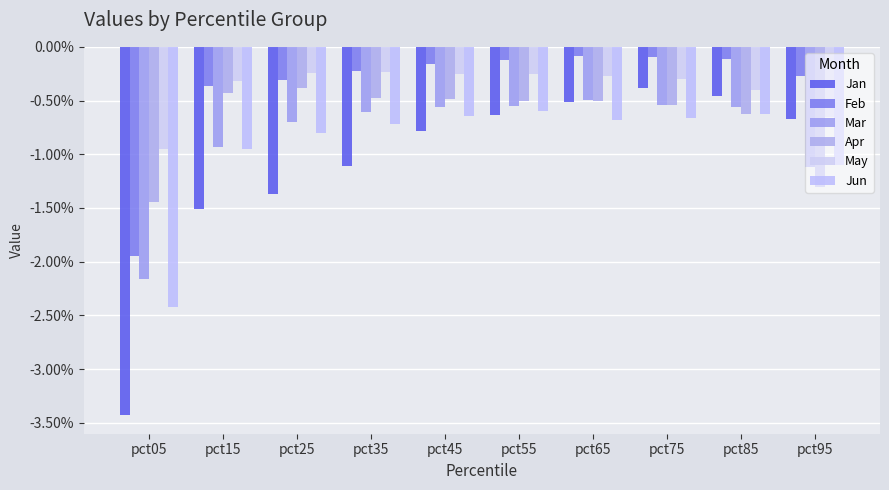

What is the difference between the highest and lowest values at pct75?

0.6